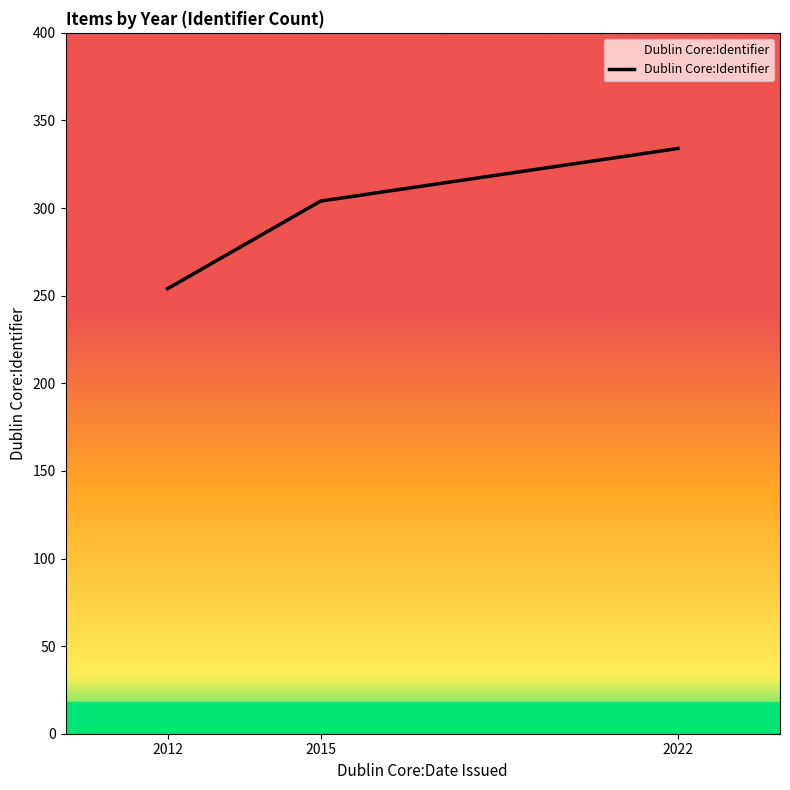

Is this an area chart (filled region under the line)?

No